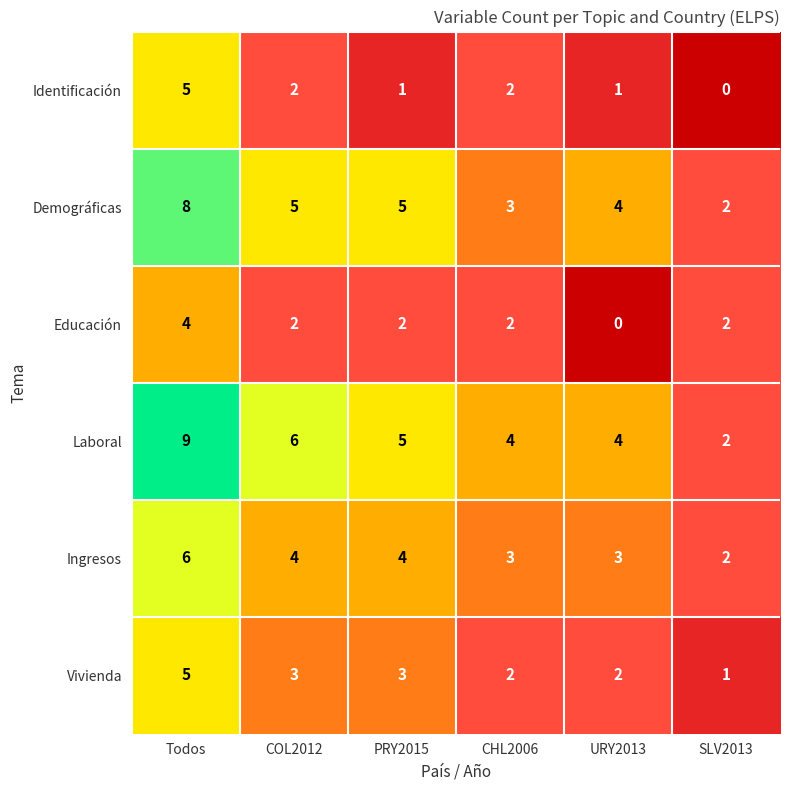

What is the total value across all series at SLV2013?

9